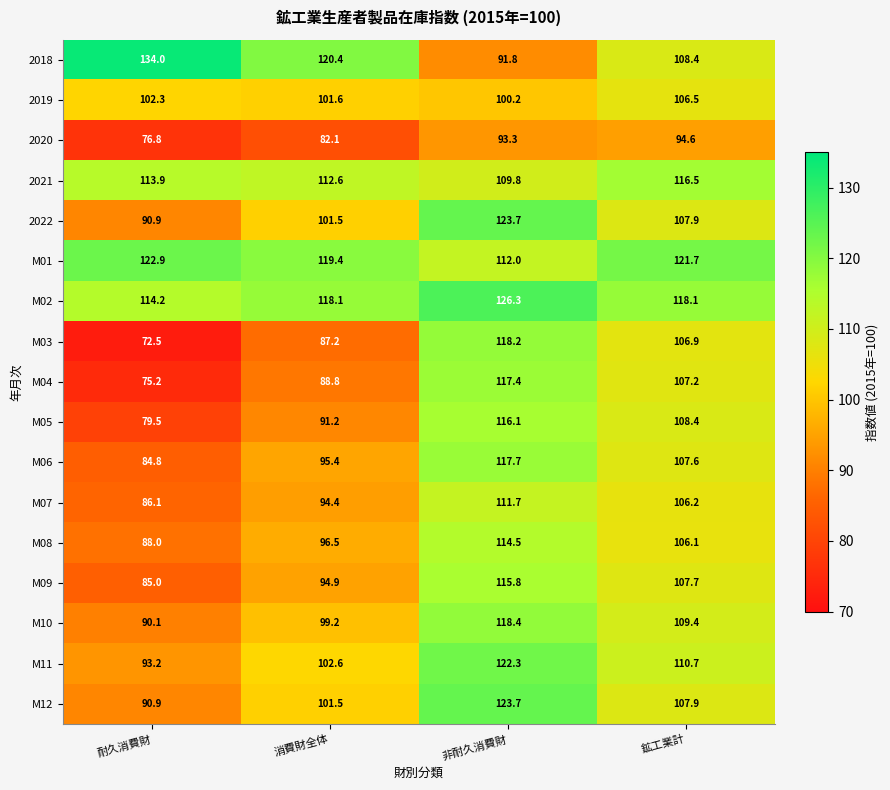

Where is M07 nearest to the value 98?

消費財全体